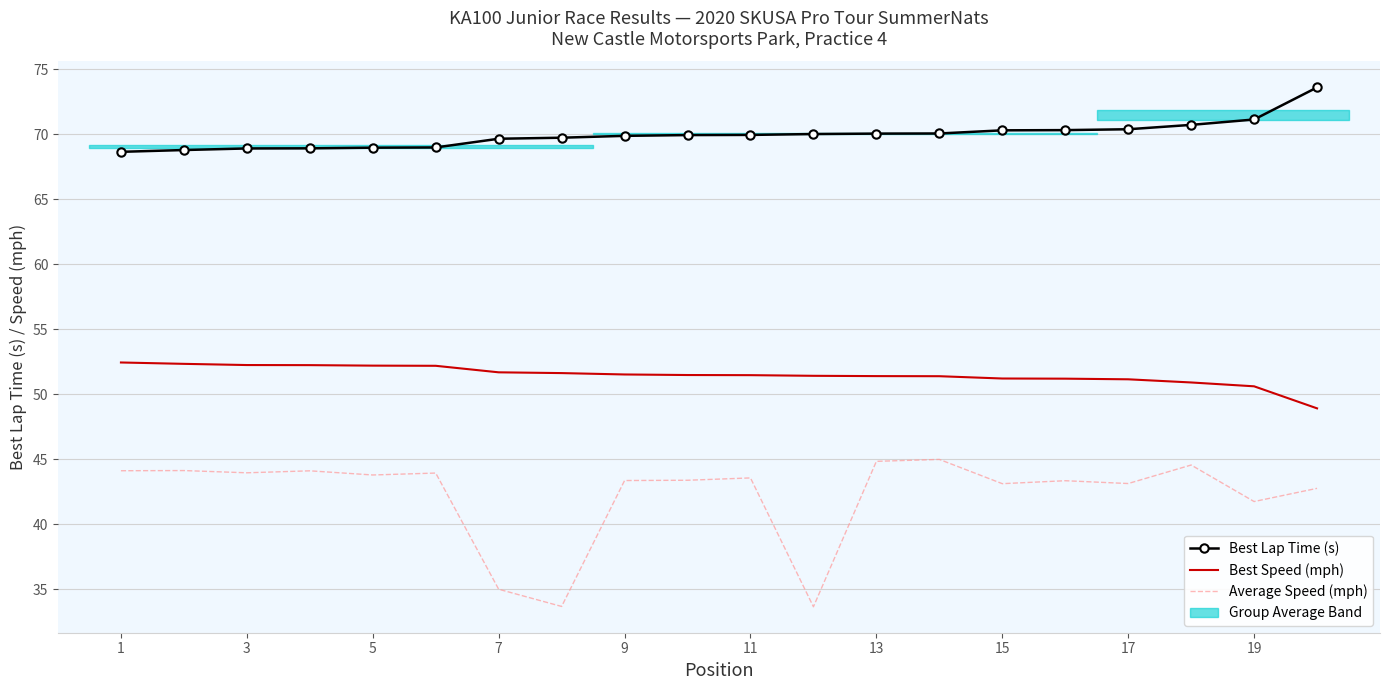

What is the maximum value shown in the chart?

73.6